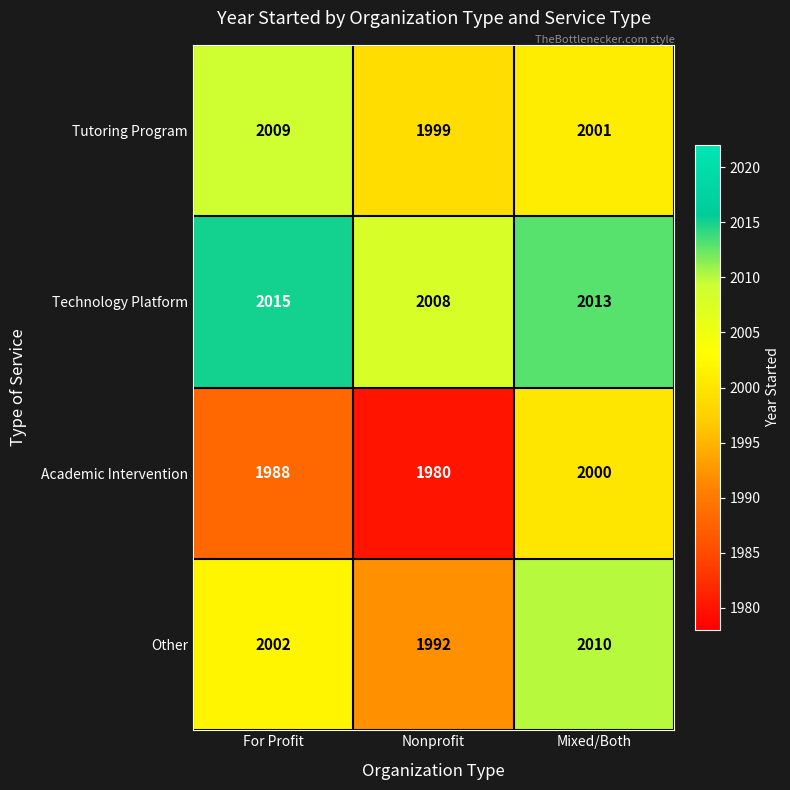

What is the sum of all Other values?

6004